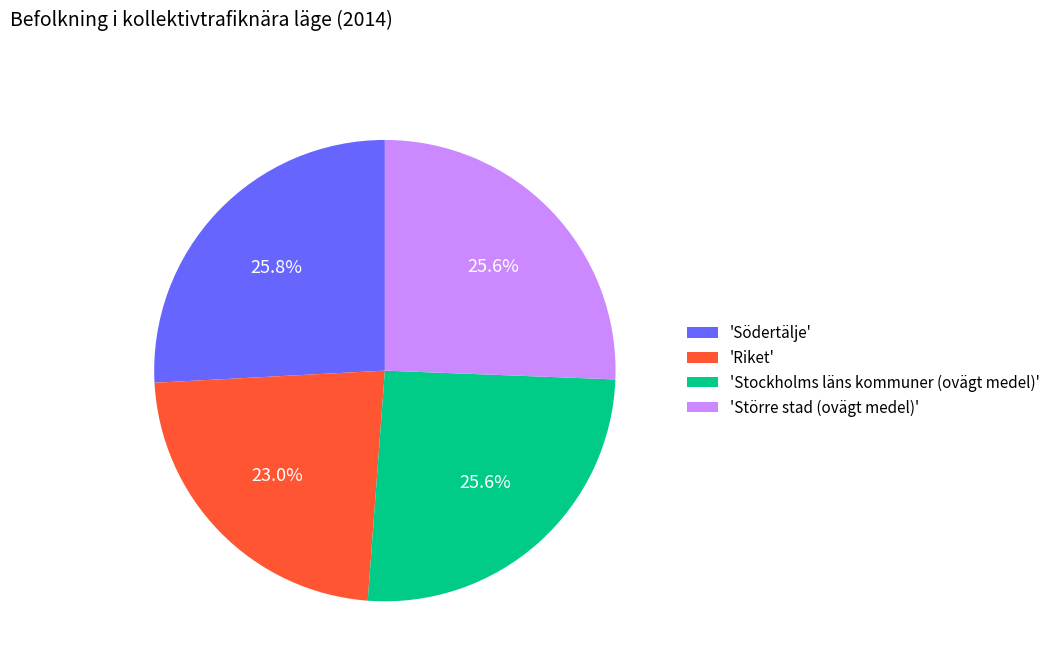

What is the smallest slice in the pie chart?

'Riket'